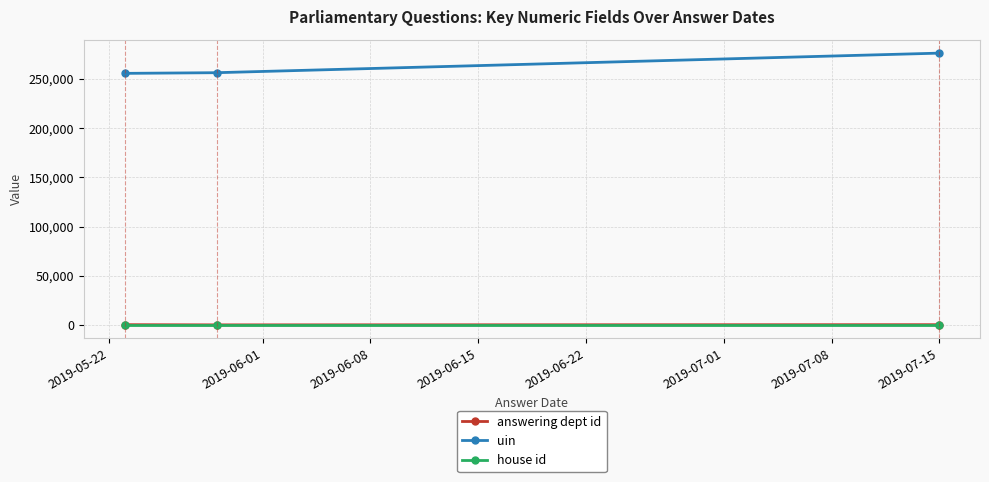

Does the chart have visible grid lines?

Yes